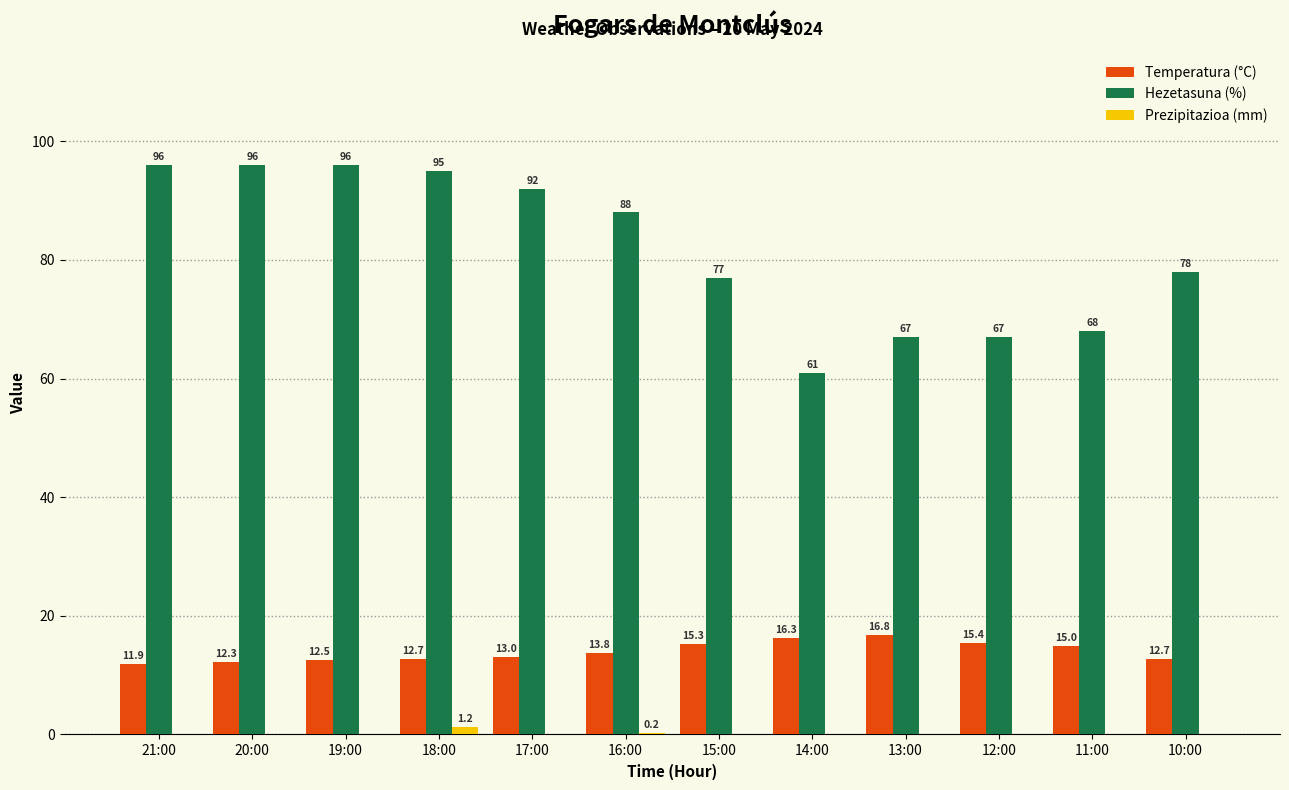

How many categories are shown in the chart?

12